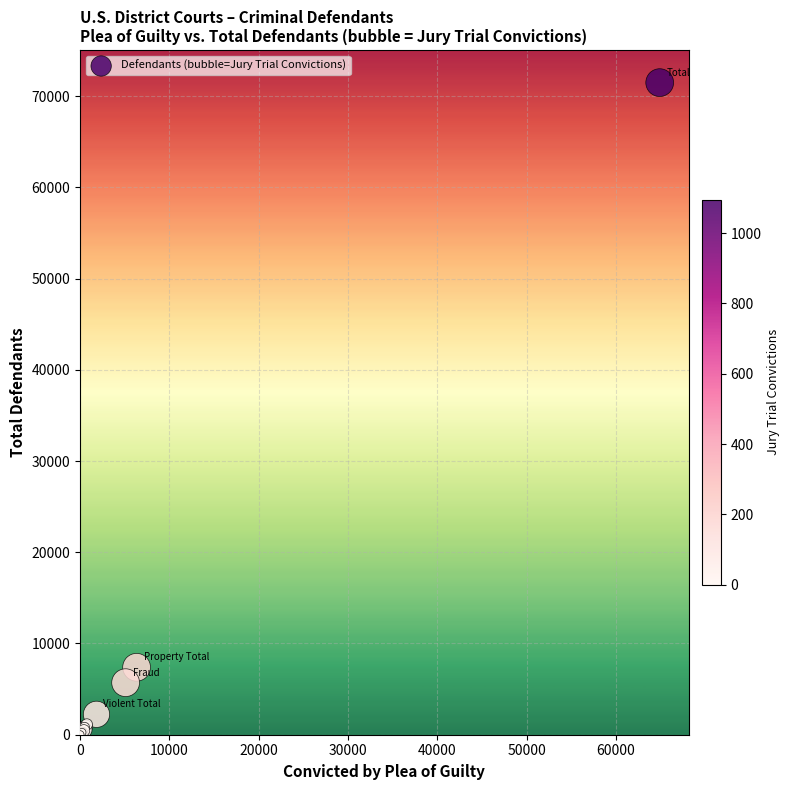

What Y value in the scatter plot is closest to 35747?

7394